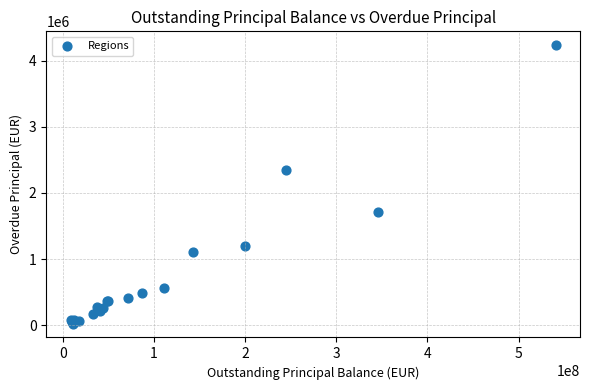

What Y value in the scatter plot is closest to 2129649?

2347745.9